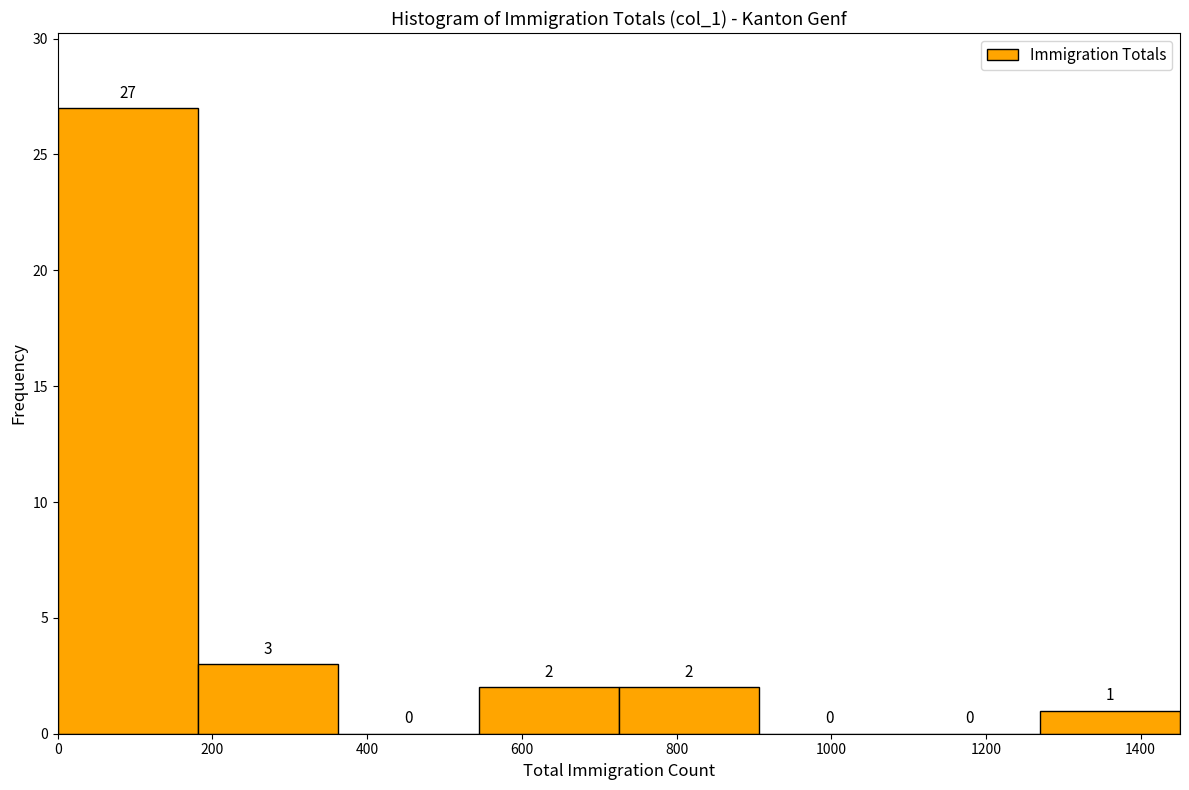

Reading left to right, transcribe this chart: for each bar, give the range it covers on the x-axis and its height. The bar edges are not printed on the chart, so give them approximately, as read against the axis.

0 to 180: 27
180 to 360: 3
360 to 540: 0
540 to 720: 2
720 to 900: 2
900 to 1080: 0
1080 to 1260: 0
1260 to 1460: 1